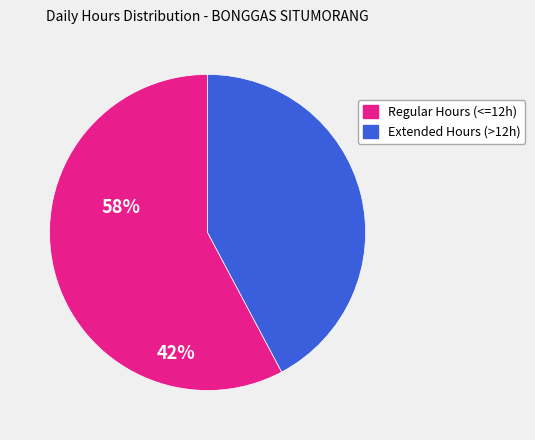

Which slice is the smallest?

Extended Hours (>12h)